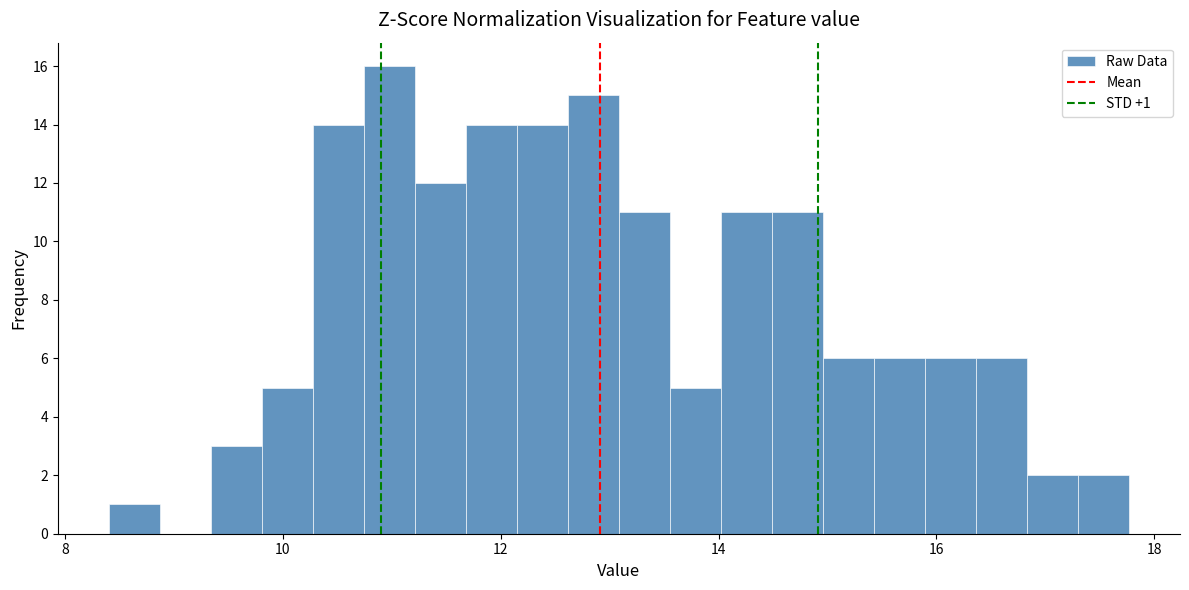

Read against the x-axis, roughly where is the centre of the tallest bar?

11.0